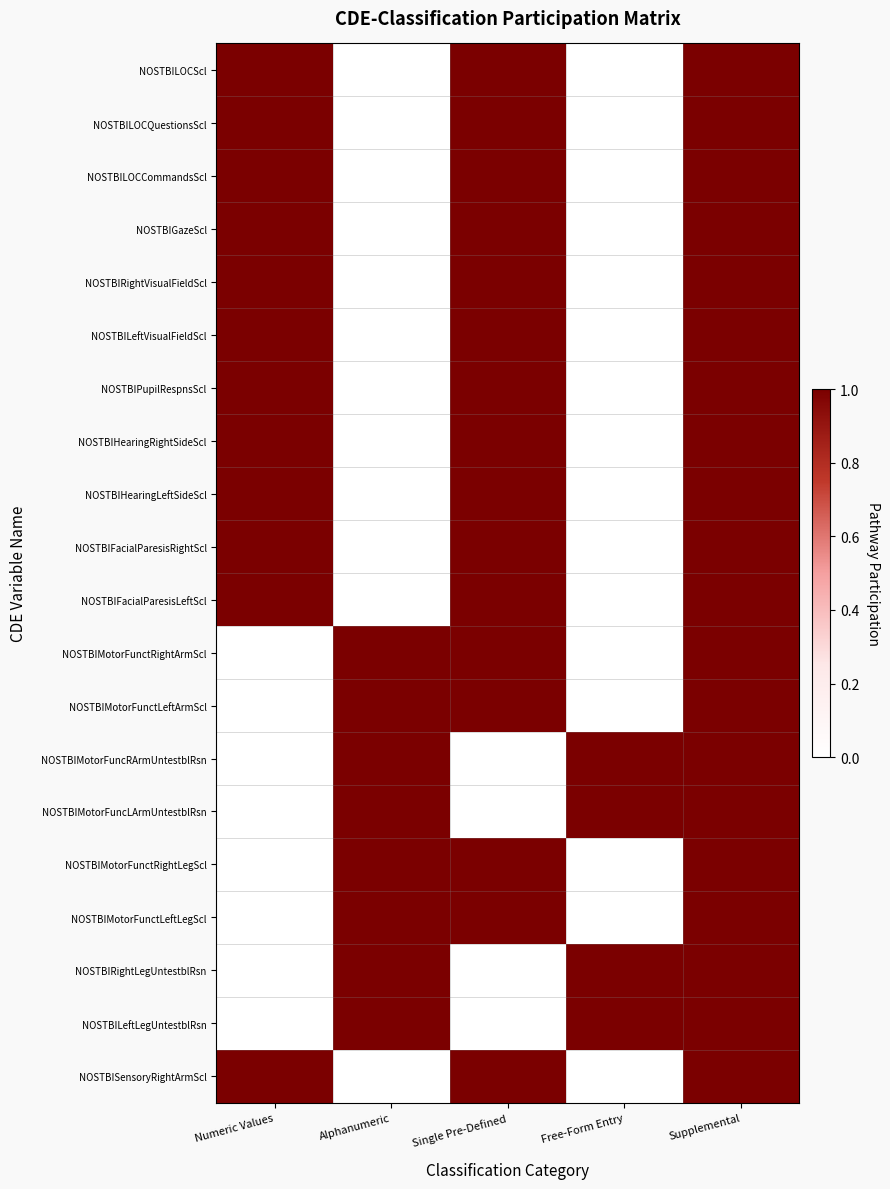

Reading left to right, transcribe all the data shown in this chart.

NOSTBILOCScl: Numeric Values=1	Alphanumeric=0	Single Pre-Defined=1	Free-Form Entry=0	Supplemental=1
NOSTBILOCQuestionsScl: Numeric Values=1	Alphanumeric=0	Single Pre-Defined=1	Free-Form Entry=0	Supplemental=1
NOSTBILOCCommandsScl: Numeric Values=1	Alphanumeric=0	Single Pre-Defined=1	Free-Form Entry=0	Supplemental=1
NOSTBIGazeScl: Numeric Values=1	Alphanumeric=0	Single Pre-Defined=1	Free-Form Entry=0	Supplemental=1
NOSTBIRightVisualFieldScl: Numeric Values=1	Alphanumeric=0	Single Pre-Defined=1	Free-Form Entry=0	Supplemental=1
NOSTBILeftVisualFieldScl: Numeric Values=1	Alphanumeric=0	Single Pre-Defined=1	Free-Form Entry=0	Supplemental=1
NOSTBIPupilRespnsScl: Numeric Values=1	Alphanumeric=0	Single Pre-Defined=1	Free-Form Entry=0	Supplemental=1
NOSTBIHearingRightSideScl: Numeric Values=1	Alphanumeric=0	Single Pre-Defined=1	Free-Form Entry=0	Supplemental=1
NOSTBIHearingLeftSideScl: Numeric Values=1	Alphanumeric=0	Single Pre-Defined=1	Free-Form Entry=0	Supplemental=1
NOSTBIFacialParesisRightScl: Numeric Values=1	Alphanumeric=0	Single Pre-Defined=1	Free-Form Entry=0	Supplemental=1
NOSTBIFacialParesisLeftScl: Numeric Values=1	Alphanumeric=0	Single Pre-Defined=1	Free-Form Entry=0	Supplemental=1
NOSTBIMotorFunctRightArmScl: Numeric Values=0	Alphanumeric=1	Single Pre-Defined=1	Free-Form Entry=0	Supplemental=1
NOSTBIMotorFunctLeftArmScl: Numeric Values=0	Alphanumeric=1	Single Pre-Defined=1	Free-Form Entry=0	Supplemental=1
NOSTBIMotorFuncRArmUntestblRsn: Numeric Values=0	Alphanumeric=1	Single Pre-Defined=0	Free-Form Entry=1	Supplemental=1
NOSTBIMotorFuncLArmUntestblRsn: Numeric Values=0	Alphanumeric=1	Single Pre-Defined=0	Free-Form Entry=1	Supplemental=1
NOSTBIMotorFunctRightLegScl: Numeric Values=0	Alphanumeric=1	Single Pre-Defined=1	Free-Form Entry=0	Supplemental=1
NOSTBIMotorFunctLeftLegScl: Numeric Values=0	Alphanumeric=1	Single Pre-Defined=1	Free-Form Entry=0	Supplemental=1
NOSTBIRightLegUntestblRsn: Numeric Values=0	Alphanumeric=1	Single Pre-Defined=0	Free-Form Entry=1	Supplemental=1
NOSTBILeftLegUntestblRsn: Numeric Values=0	Alphanumeric=1	Single Pre-Defined=0	Free-Form Entry=1	Supplemental=1
NOSTBISensoryRightArmScl: Numeric Values=1	Alphanumeric=0	Single Pre-Defined=1	Free-Form Entry=0	Supplemental=1